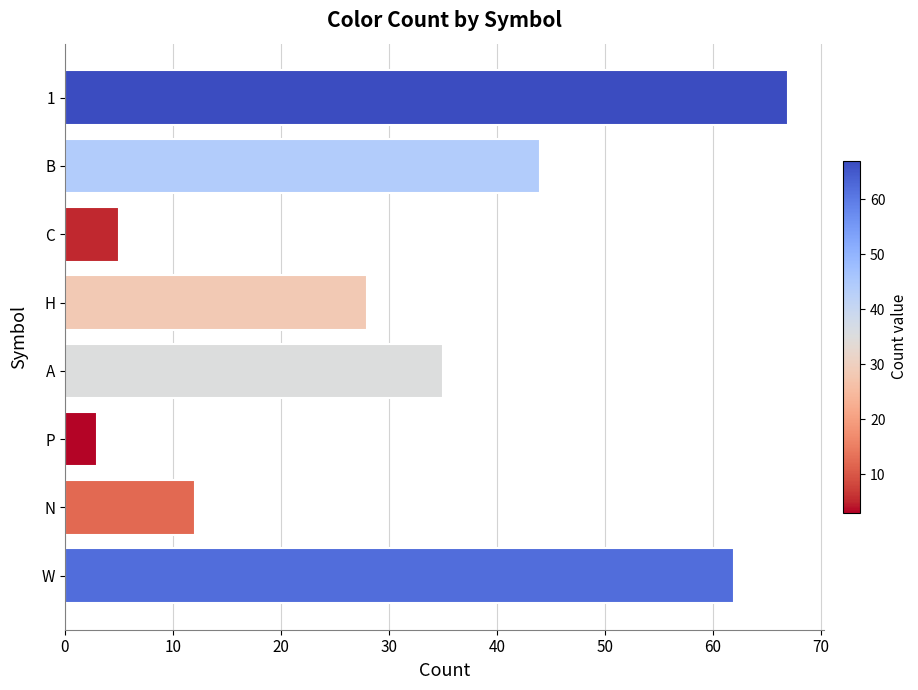

Reading bottom to top, transcribe all the data shown in this chart.

62	12	3	35	28	5	44	67